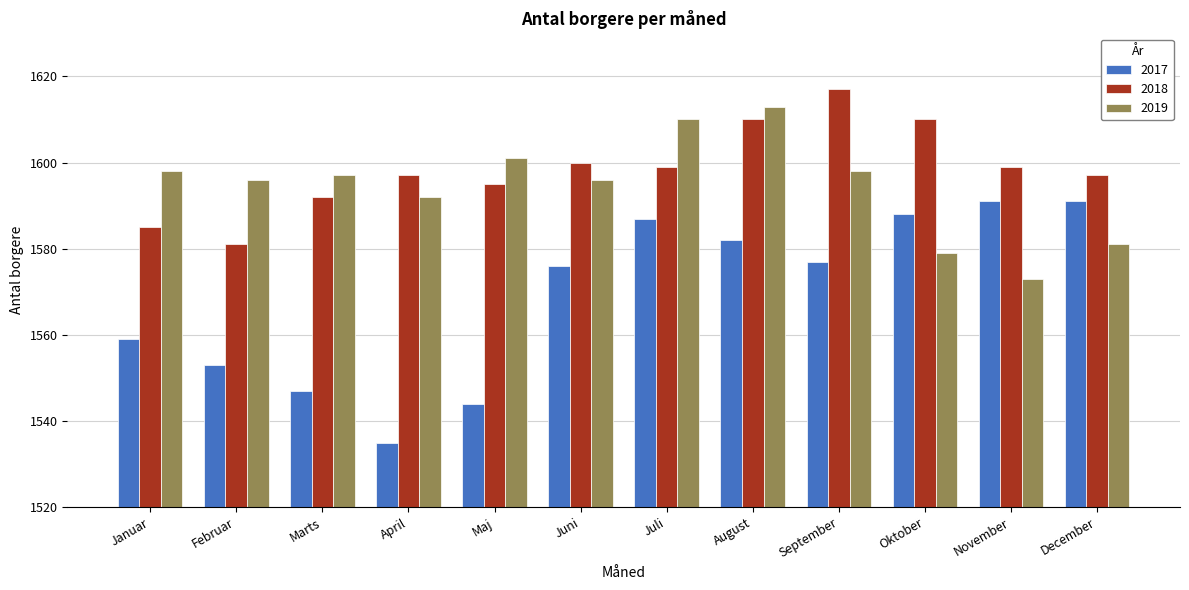

Reading left to right, list all the values displayed in this chart.

2017: 1559	1553	1547	1535	1544	1576	1587	1582	1577	1588	1591	1591
2018: 1585	1581	1592	1597	1595	1600	1599	1610	1617	1610	1599	1597
2019: 1598	1596	1597	1592	1601	1596	1610	1613	1598	1579	1573	1581